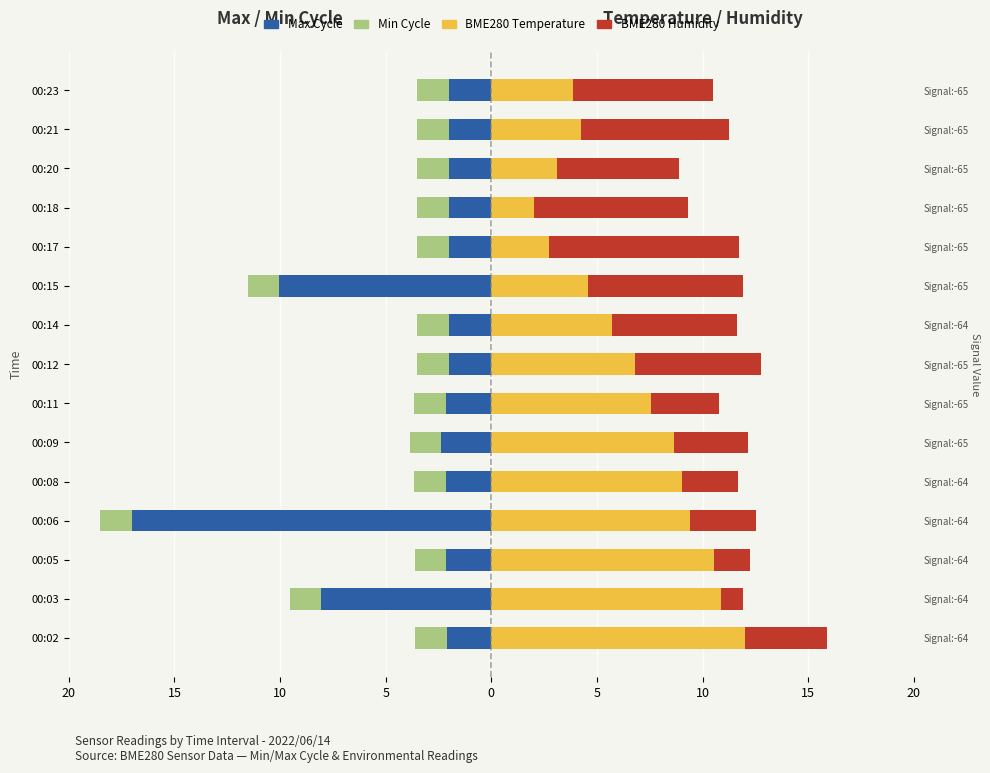

What are all the series names shown in the legend?

Max Cycle, Min Cycle, BME280 Temperature, BME280 Humidity